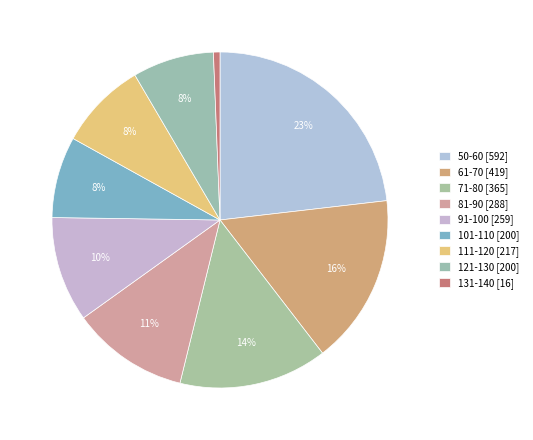

Which has a higher value, 71-80 or 121-130?

71-80